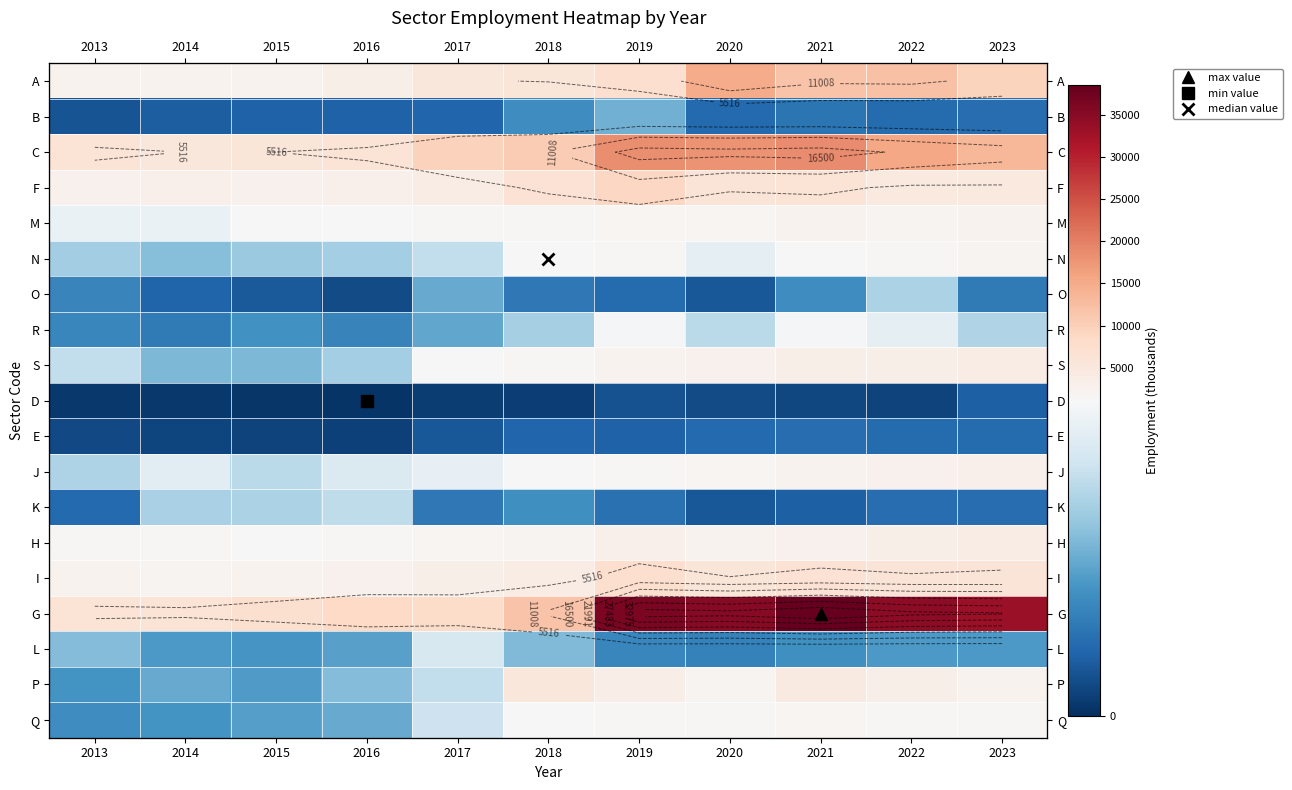

Is the value of Q at 2020 greater than the value of H at 2021?

No